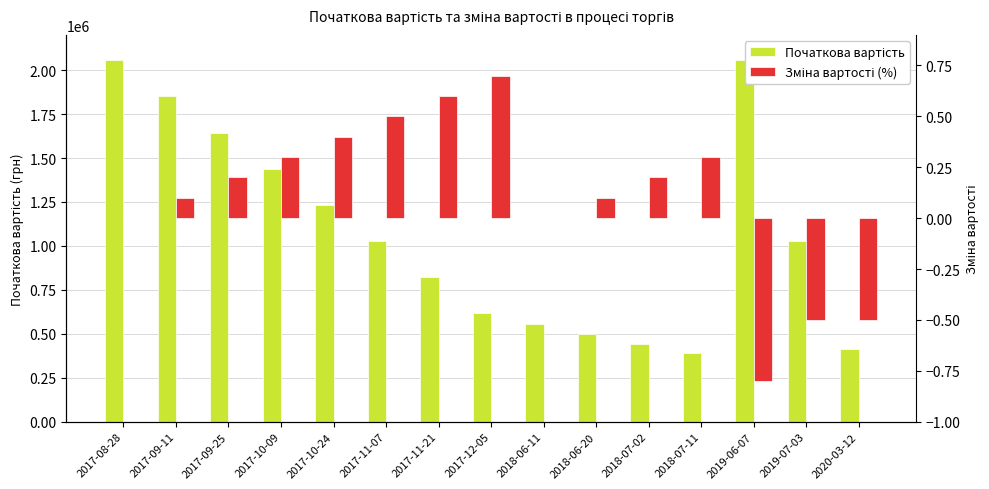

At which category is the sum across all series the highest?

2017-08-28